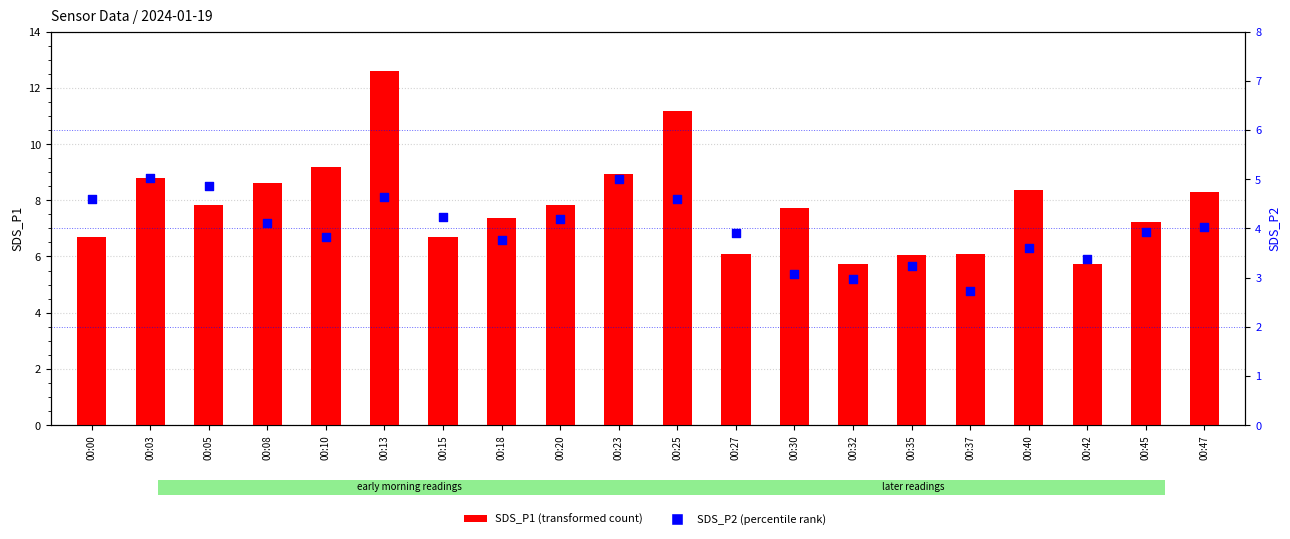

What are all the series names shown in the legend?

SDS_P1, SDS_P2